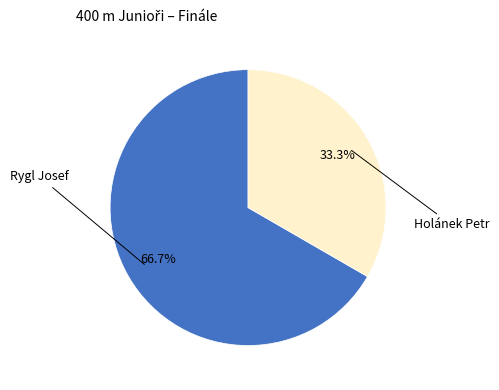

Is the sum of Holánek Petr and Rygl Josef greater than half?

Yes